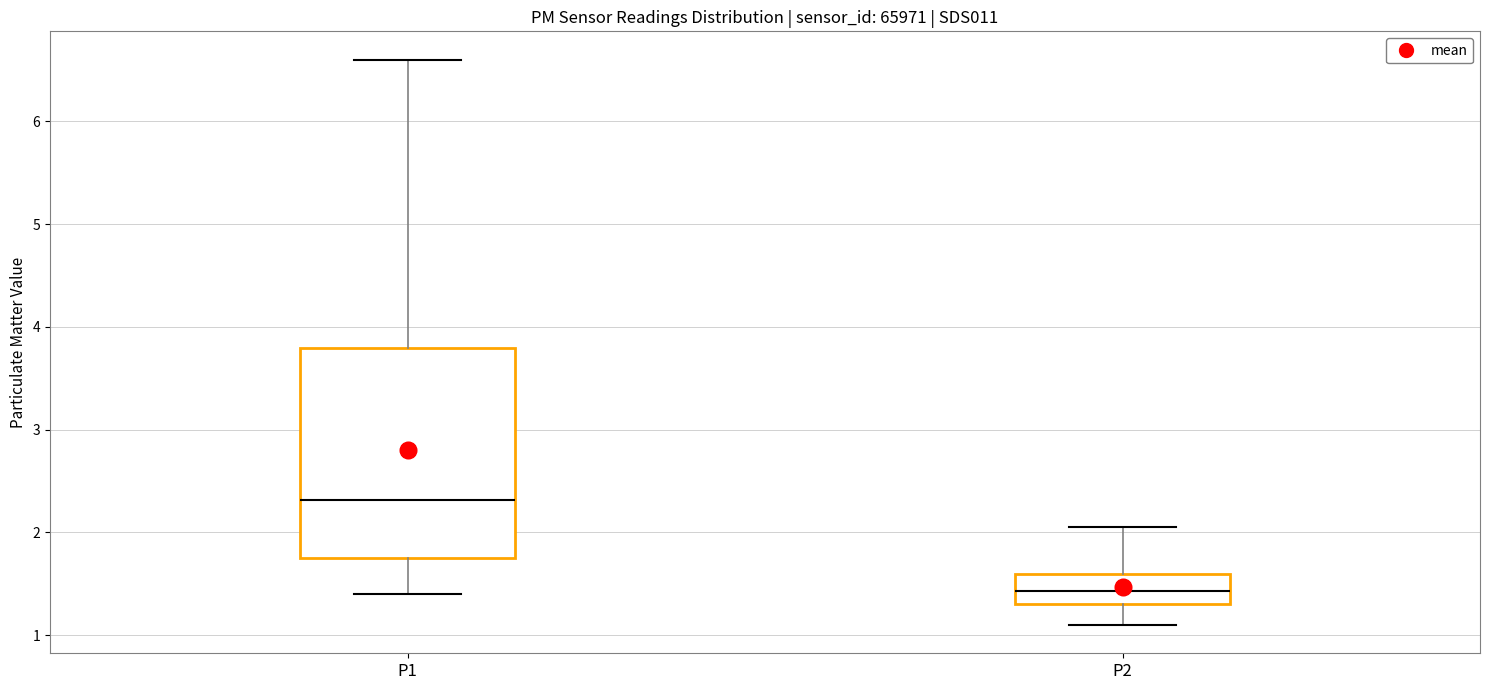

Which box has the lowest median line?

P2